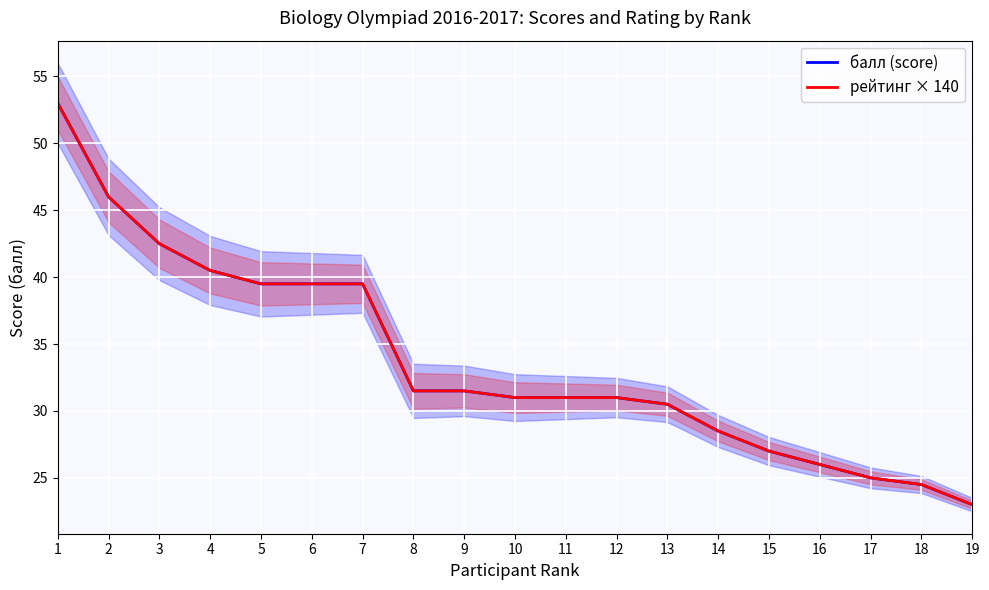

How many values in the рейтинг × 140 series are below 31?

7